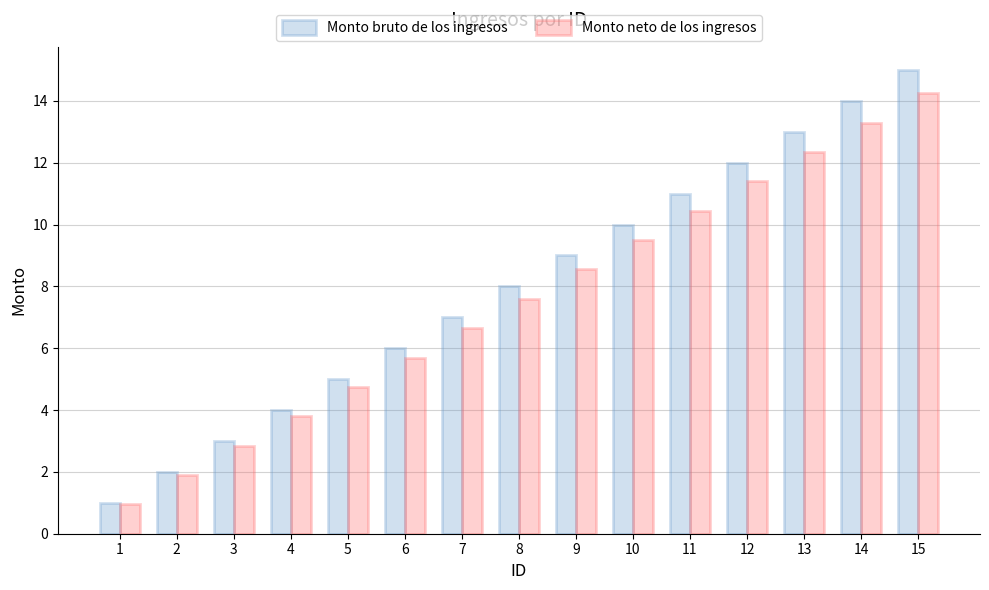

Rank the categories by Monto bruto de los ingresos value from lowest to highest.

1, 2, 3, 4, 5, 6, 7, 8, 9, 10, 11, 12, 13, 14, 15